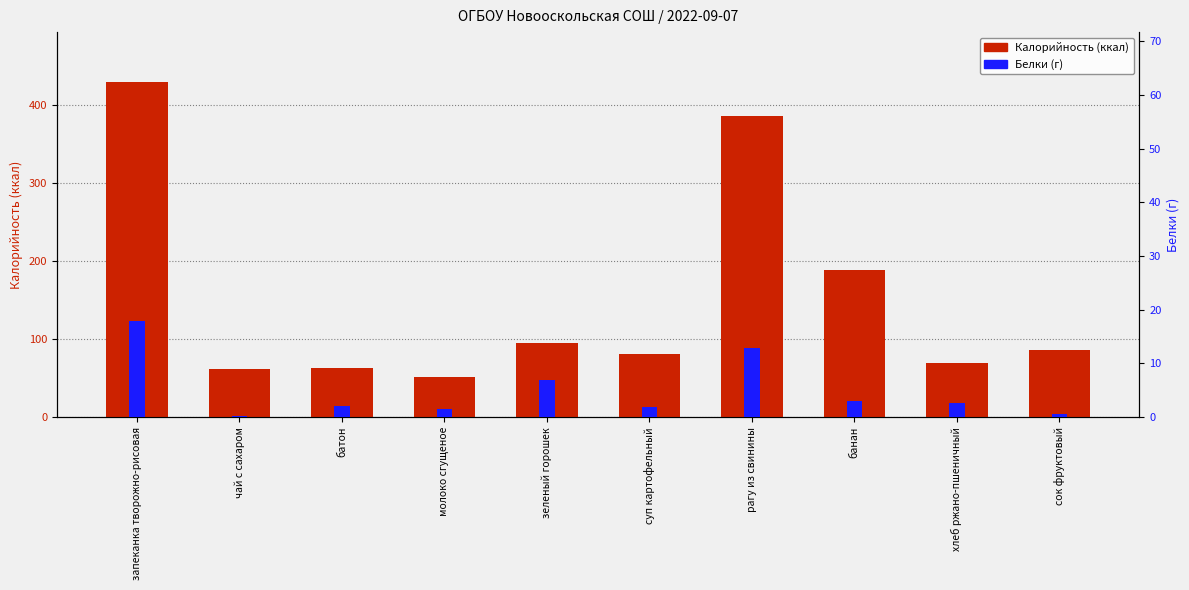

Reading left to right, extract all data points from this chart.

Калорийность: запеканка творожно-рисовая=429.5	чай с сахаром=61.3	батон=62.5	молоко сгущеное=51.6	зеленый горошек=95.0	суп картофельный=80.7	рагу из свинины=386.1	банан=189.0	хлеб ржано-пшеничный=69.6	сок фруктовый=86.6
Белки: запеканка творожно-рисовая=17.9	чай с сахаром=0.2	батон=2.0	молоко сгущеное=1.5	зеленый горошек=7.0	суп картофельный=2.0	рагу из свинины=12.9	банан=3.0	хлеб ржано-пшеничный=2.6	сок фруктовый=0.5